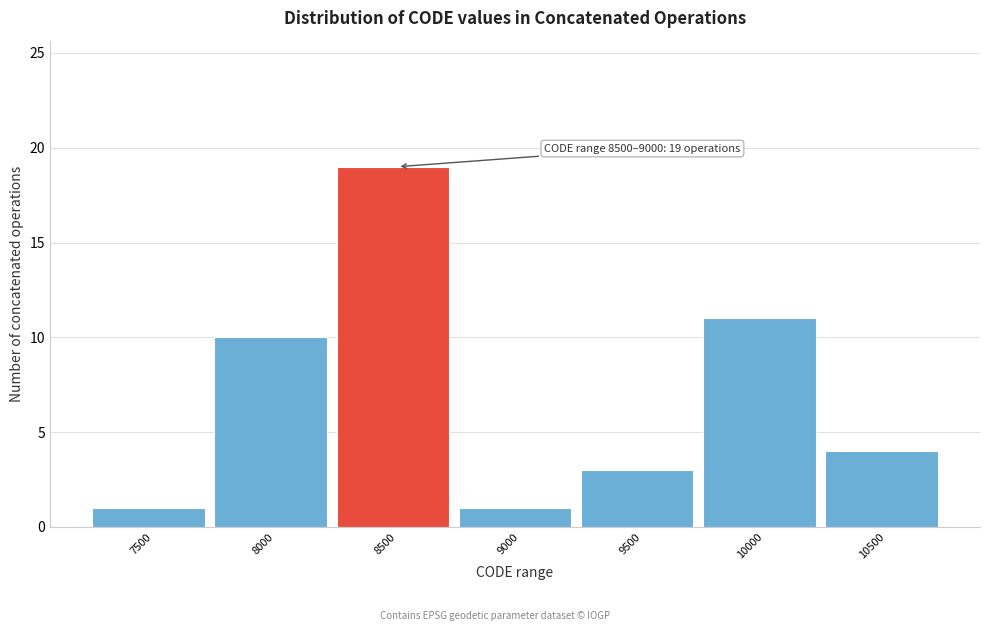

Reading left to right, extract all data points from this chart.

1	10	19	1	3	11	4